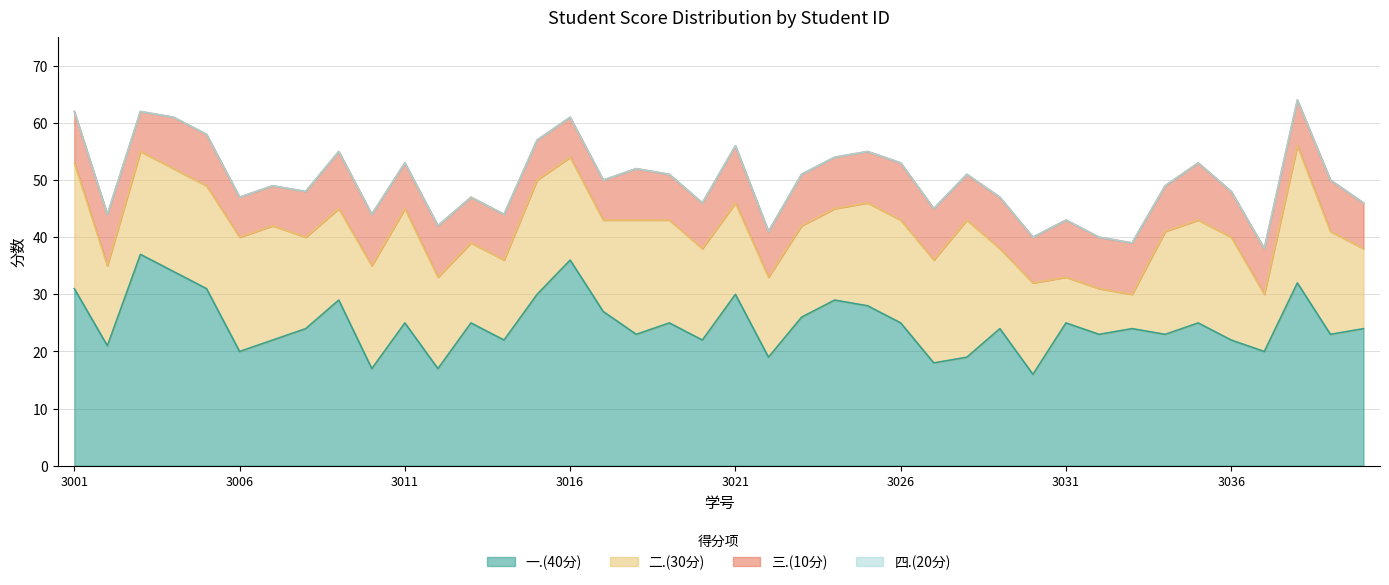

True or false: 二.(30分) and 四.(20分) intersect in this chart.

False